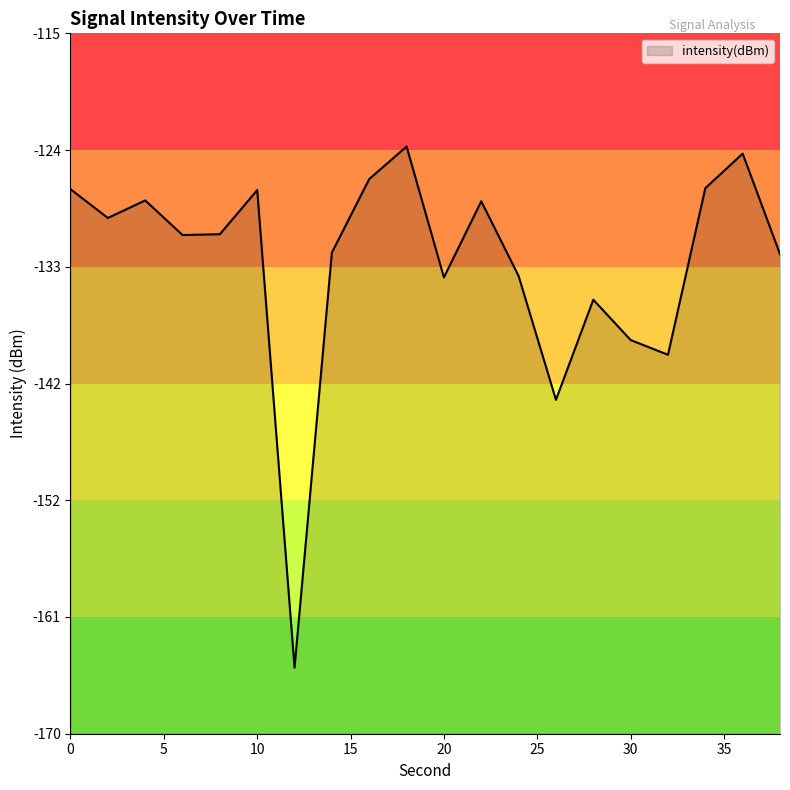

Reading right to left, transcribe all the data shown in this chart.

38=-132.3	36=-124.4	34=-127.2	32=-140.2	30=-139.1	28=-135.9	26=-143.8	24=-134.1	22=-128.2	20=-134.2	18=-123.9	16=-126.4	14=-132.2	12=-164.8	10=-127.3	8=-130.8	6=-130.8	4=-128.1	2=-129.5	0=-127.2